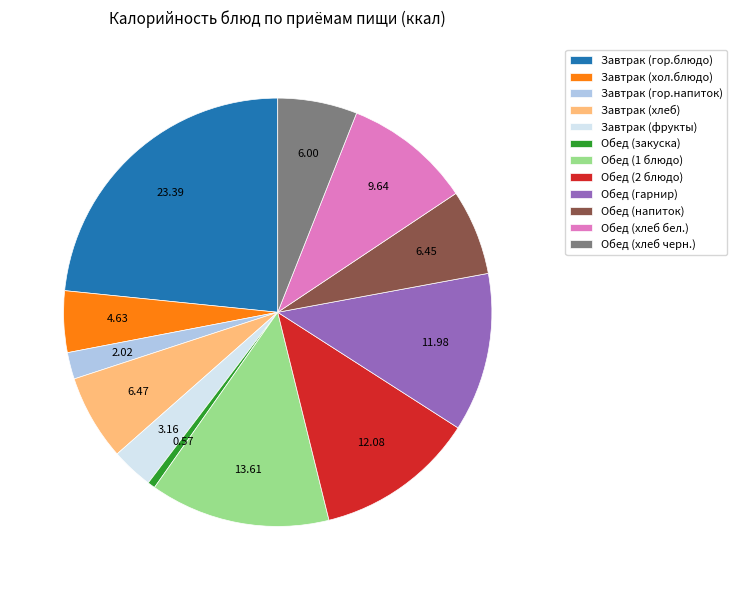

True or false: Завтрак (фрукты) accounts for 15% of the total.

False